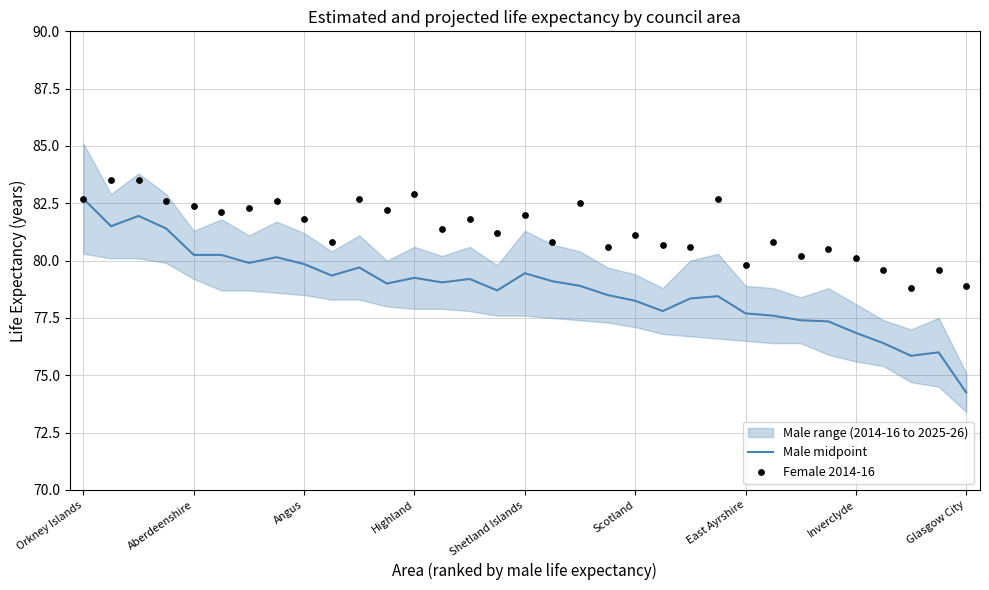

Which series has the largest total across all categories?

Female 2014-16